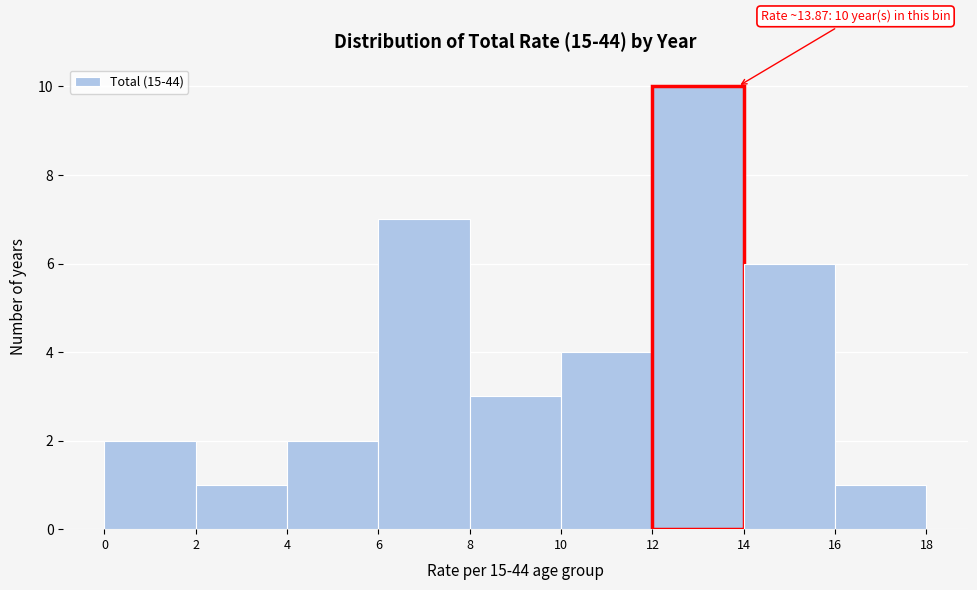

Over which range of the x-axis is the bar tallest?

12 to 14